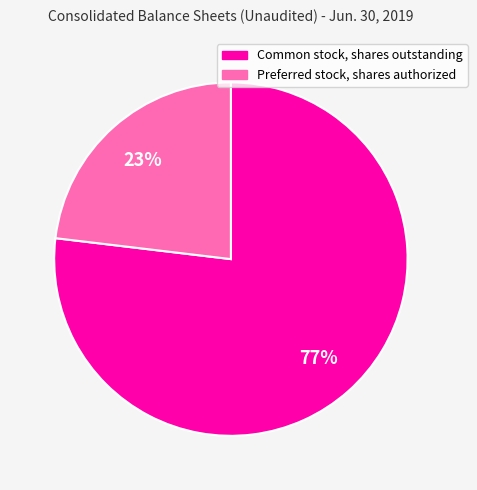

To the nearest percent, what is the average slice percentage?

50%